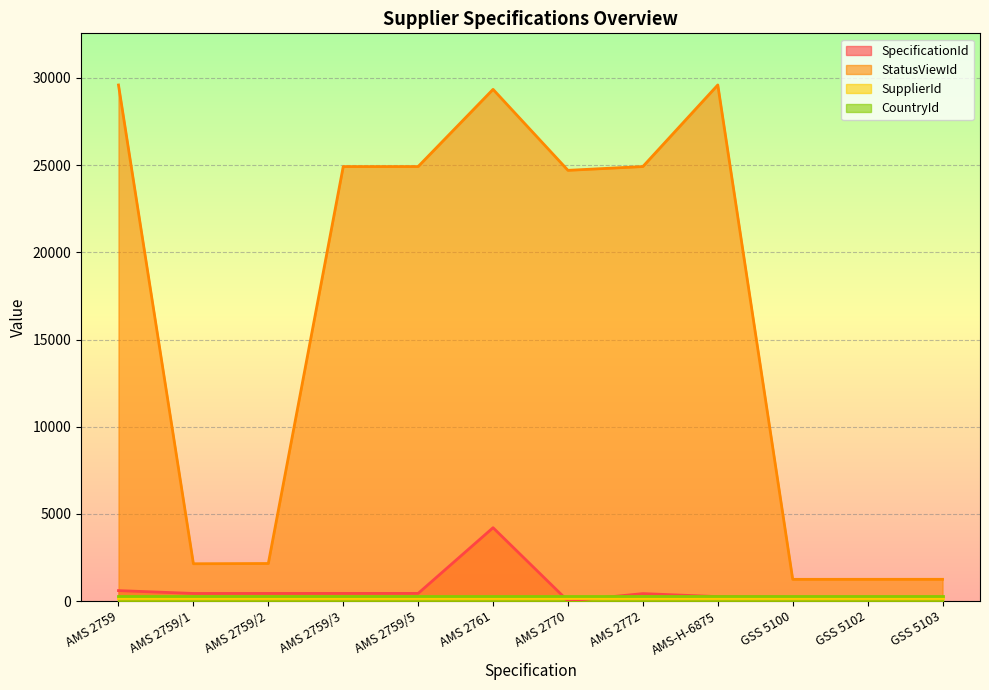

At which category does the chart reach its minimum across all series?

AMS 2770